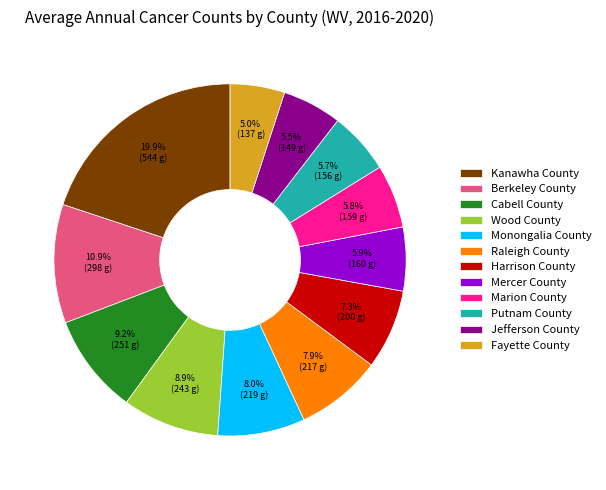

Which slice is the largest?

Kanawha County